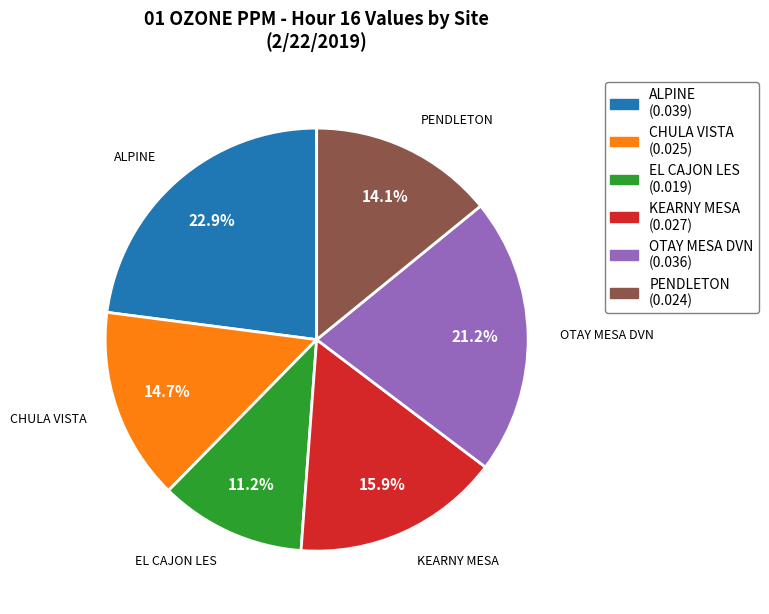

Which has a higher value, OTAY MESA DVN or KEARNY MESA?

OTAY MESA DVN